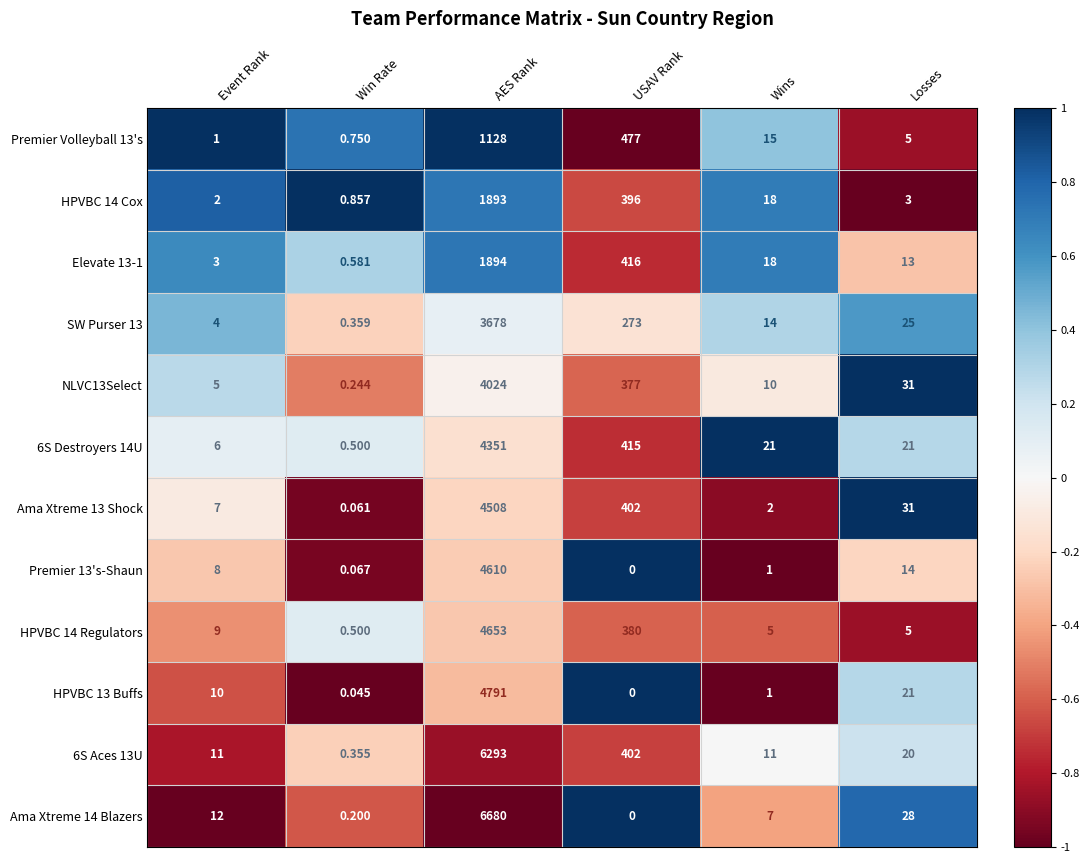

Where does the Ama Xtreme 13 Shock series first go above 31?

AES Rank